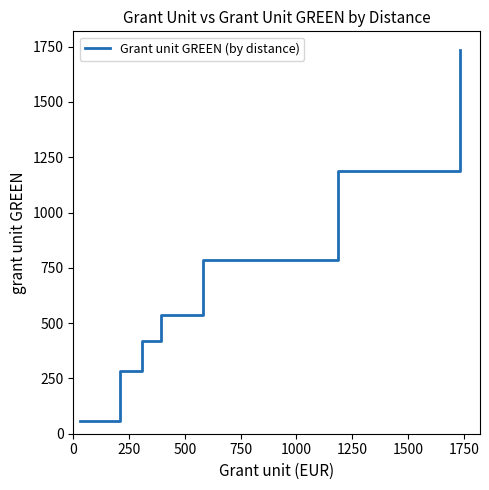

What is the smallest value displayed?

56